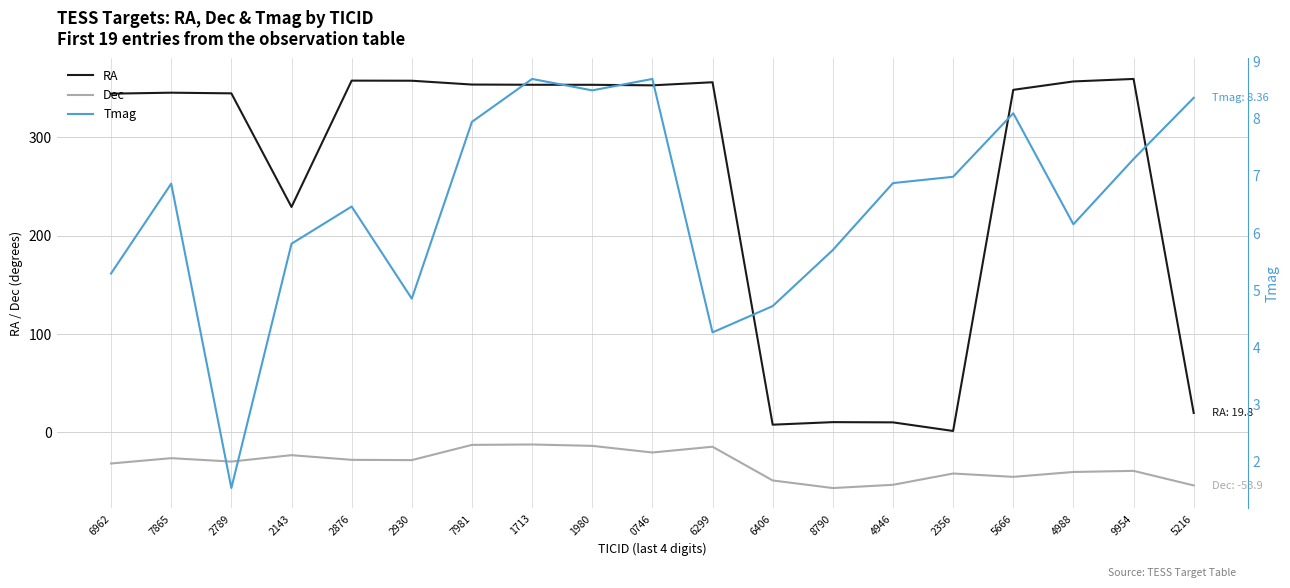

Which has a higher value, 6962 or 7865?

7865